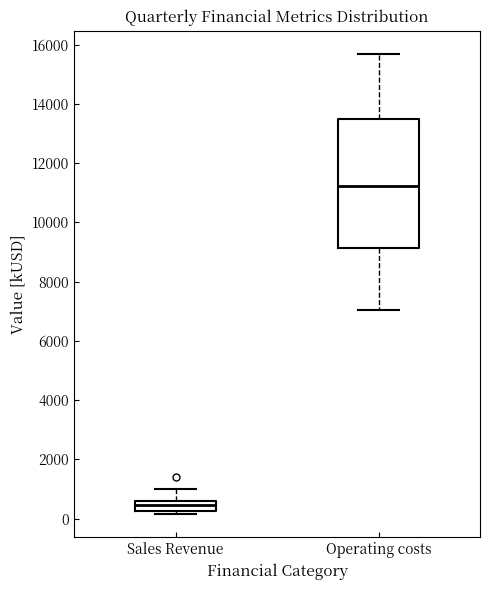

Comparing the boxes themselves (not the whiskers), which one is the tallest?

Operating costs